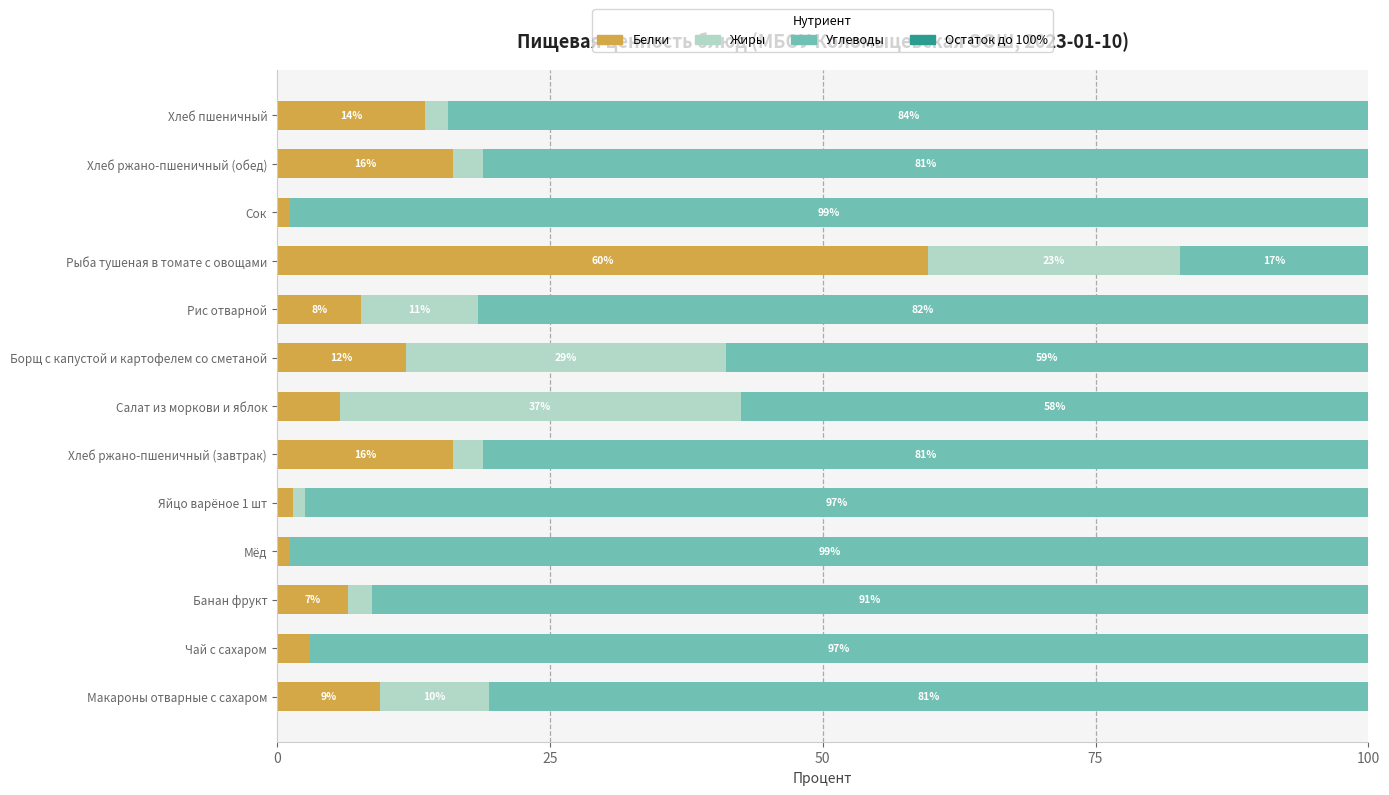

What is the highest value of the Белки series?

59.6